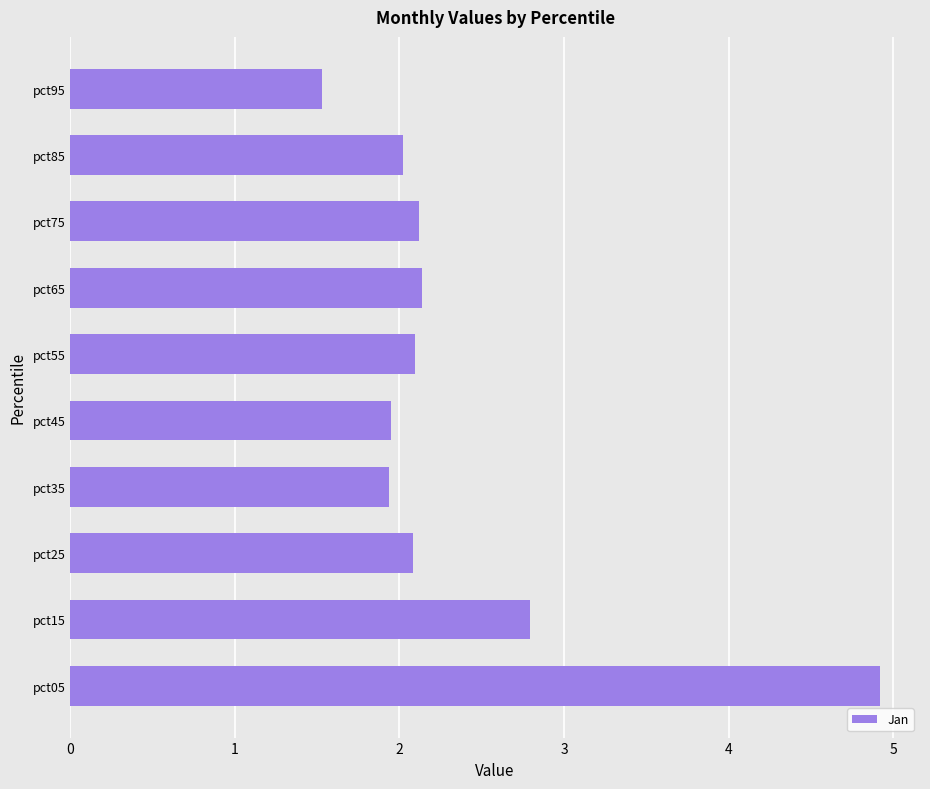

The value at pct15 is 2.8. True or false?

True